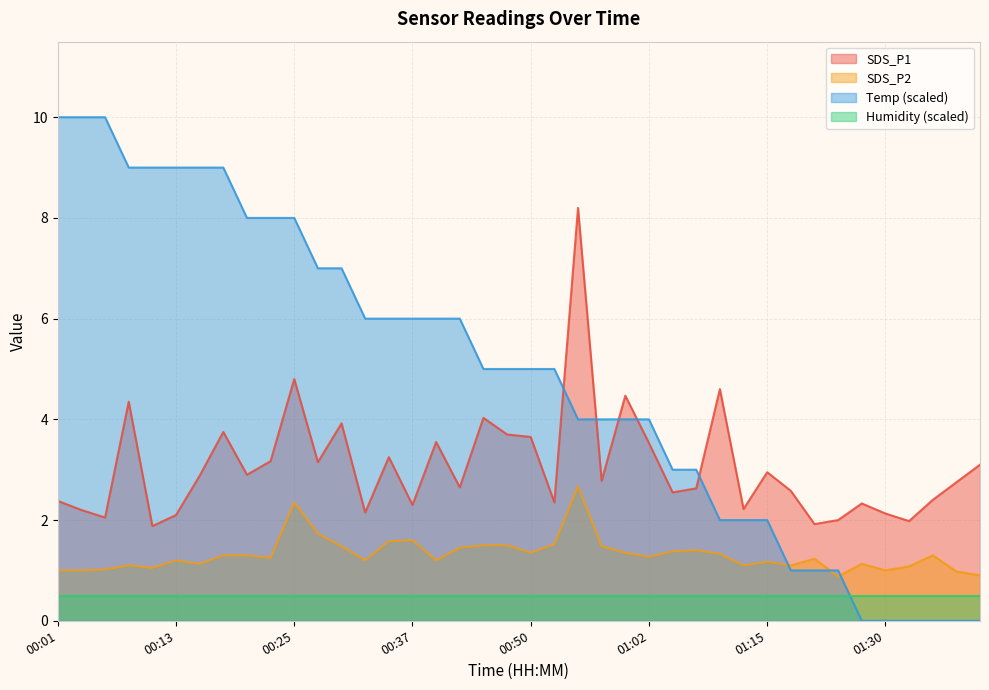

What is the difference between the second highest and minimum values in the SDS_P2 series?

1.5